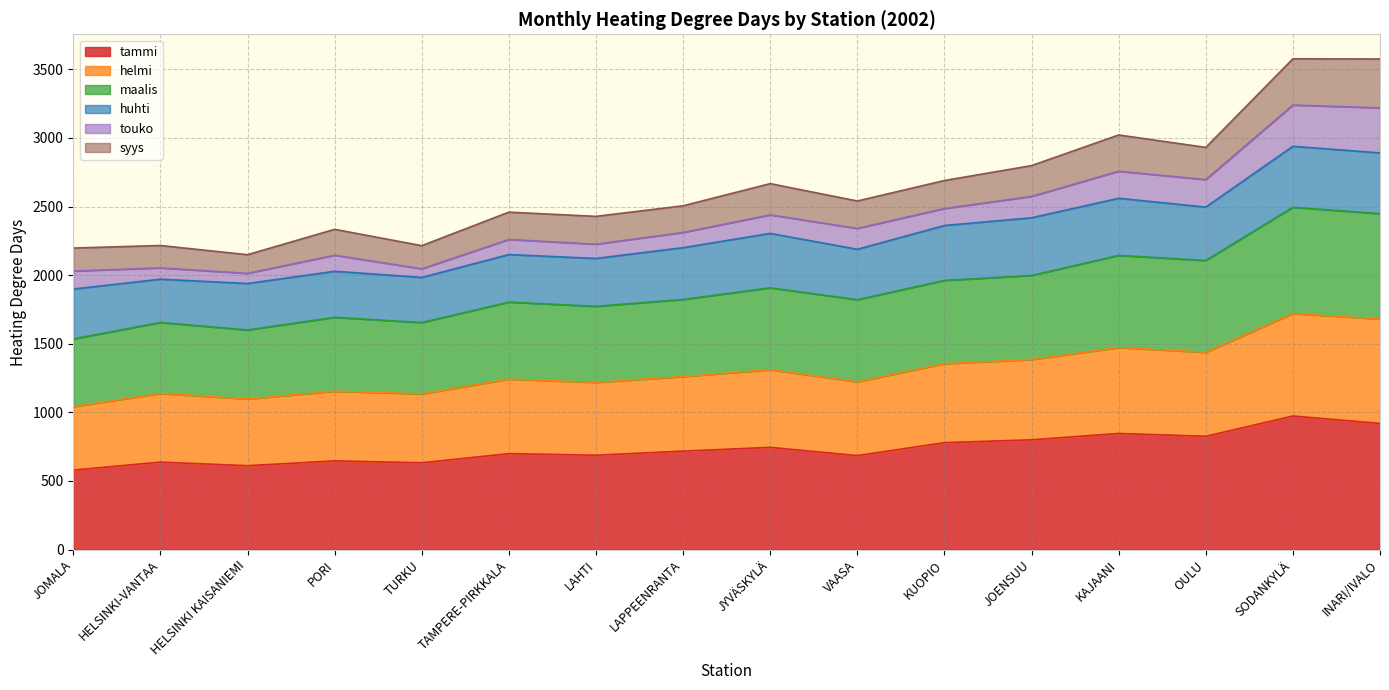

What is the approximate value of tammi at SODANKYLÄ?

973.1